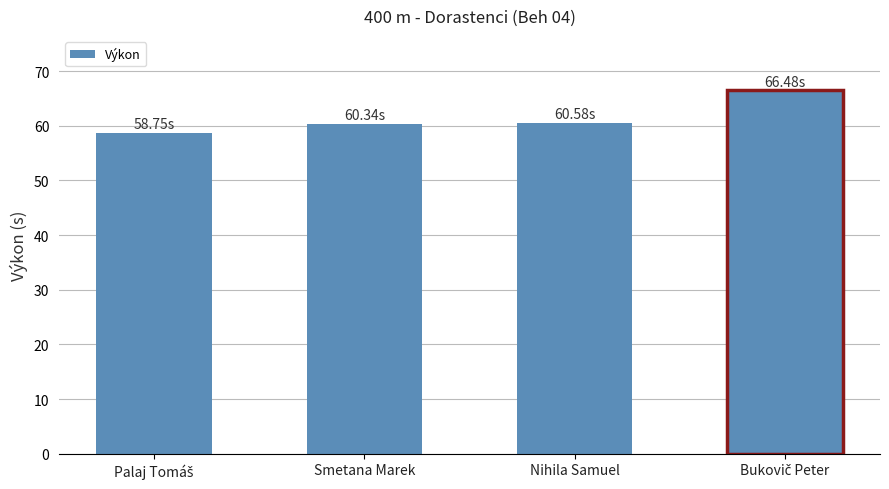

Read the value at Nihila Samuel.

60.6